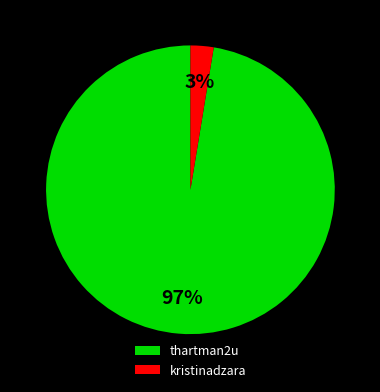

How many segments does this pie chart have?

2